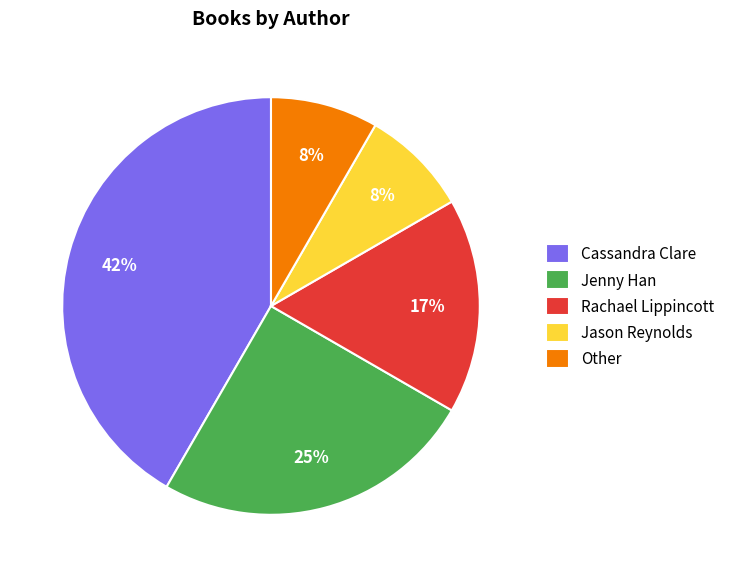

Does Cassandra Clare account for over 50% of the chart?

No